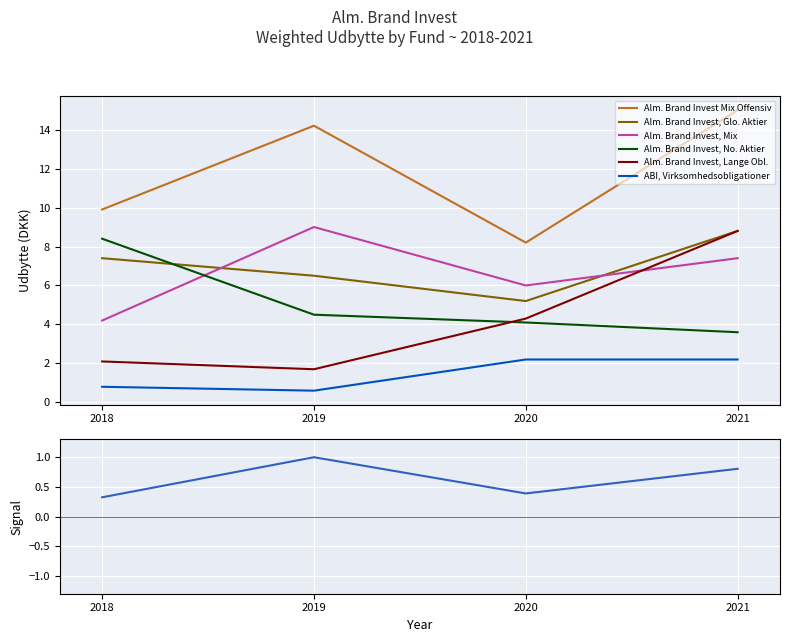

True or false: Alm. Brand Invest Mix Offensiv and Alm. Brand Invest, No. Aktier intersect in this chart.

False